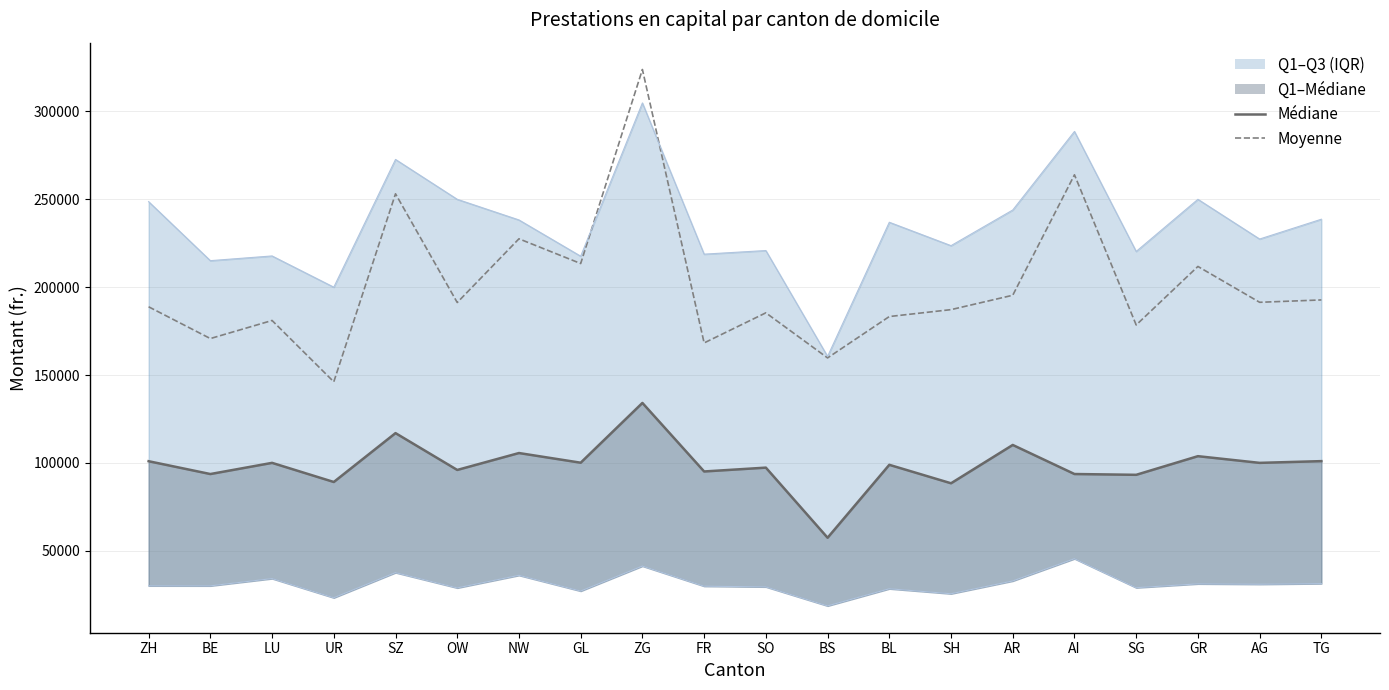

True or false: Moyenne (fr.) and 1er quartile (fr.) intersect in this chart.

False